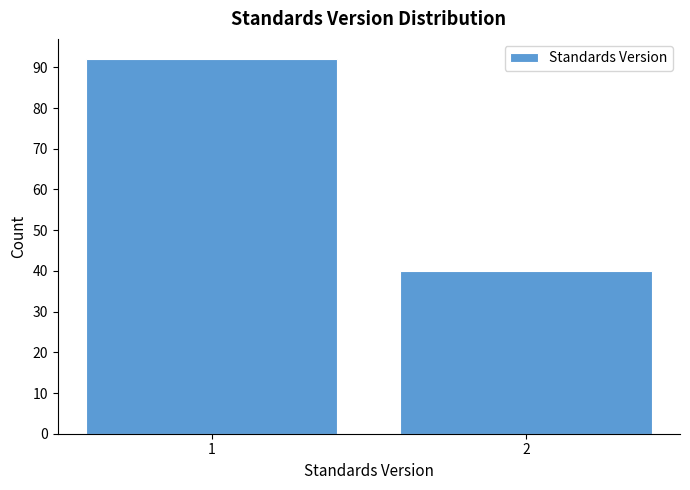

Reading right to left, list all the values displayed in this chart.

2=40	1=92